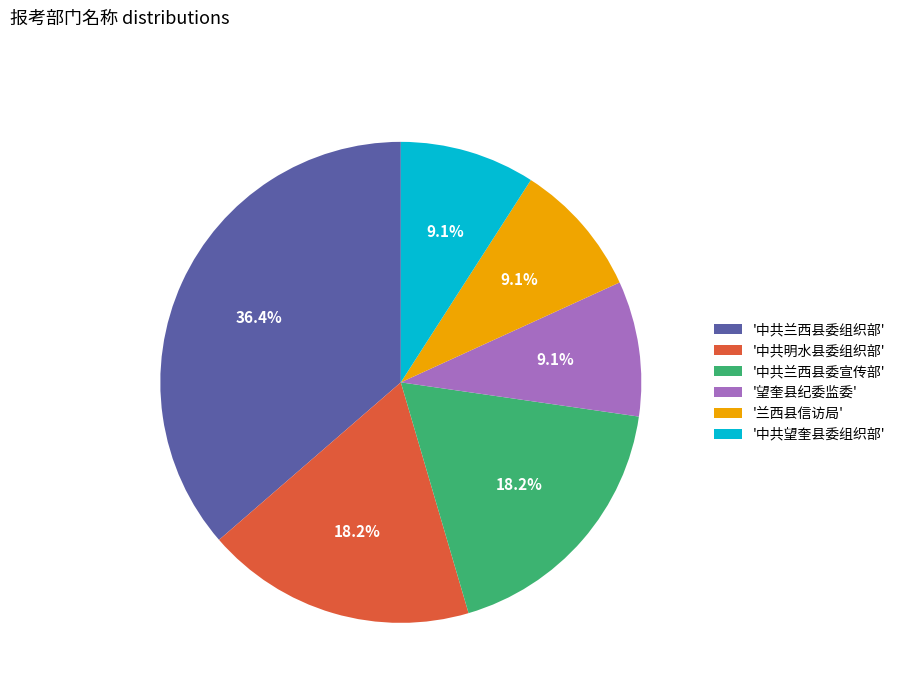

Is there any slice that represents more than half of the pie?

No